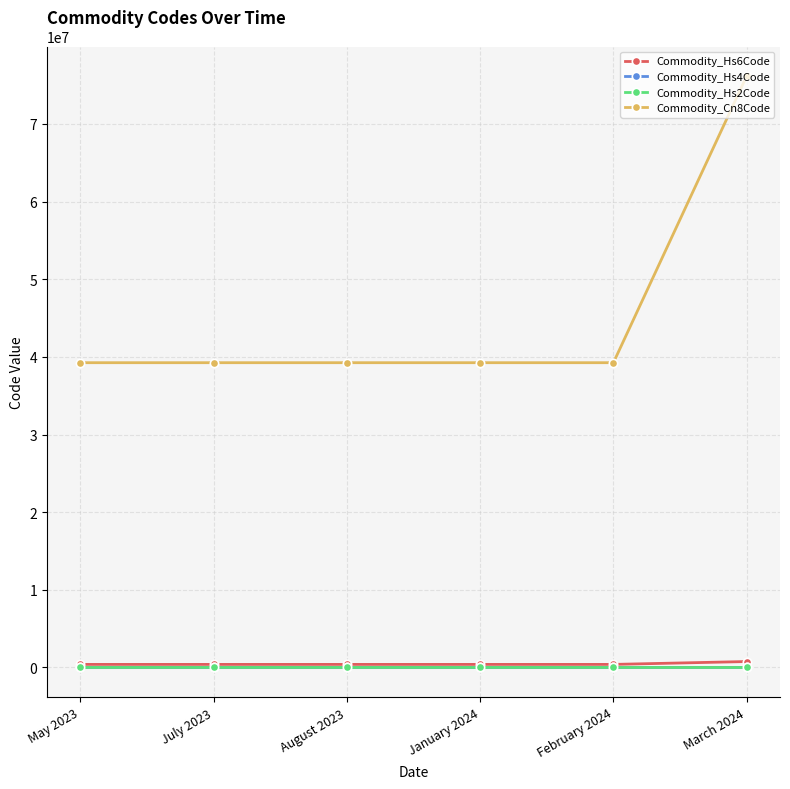

What position from the right is August 2023?

4